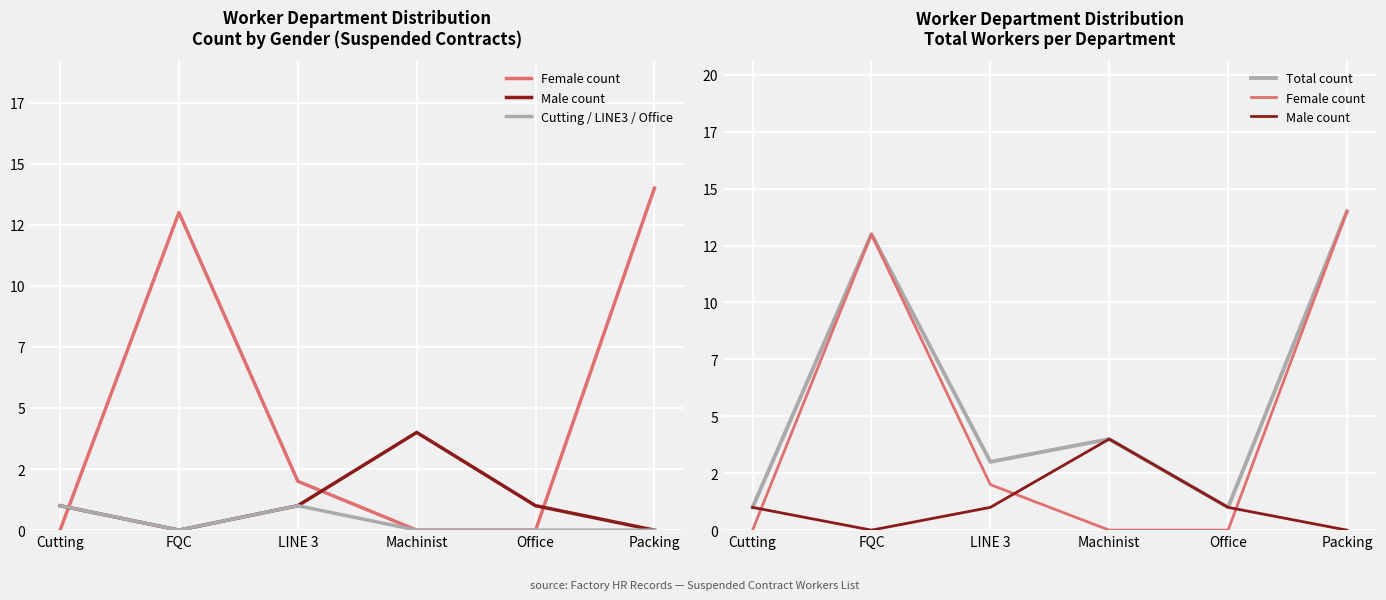

Which label corresponds to the smallest value in the chart?

Cutting